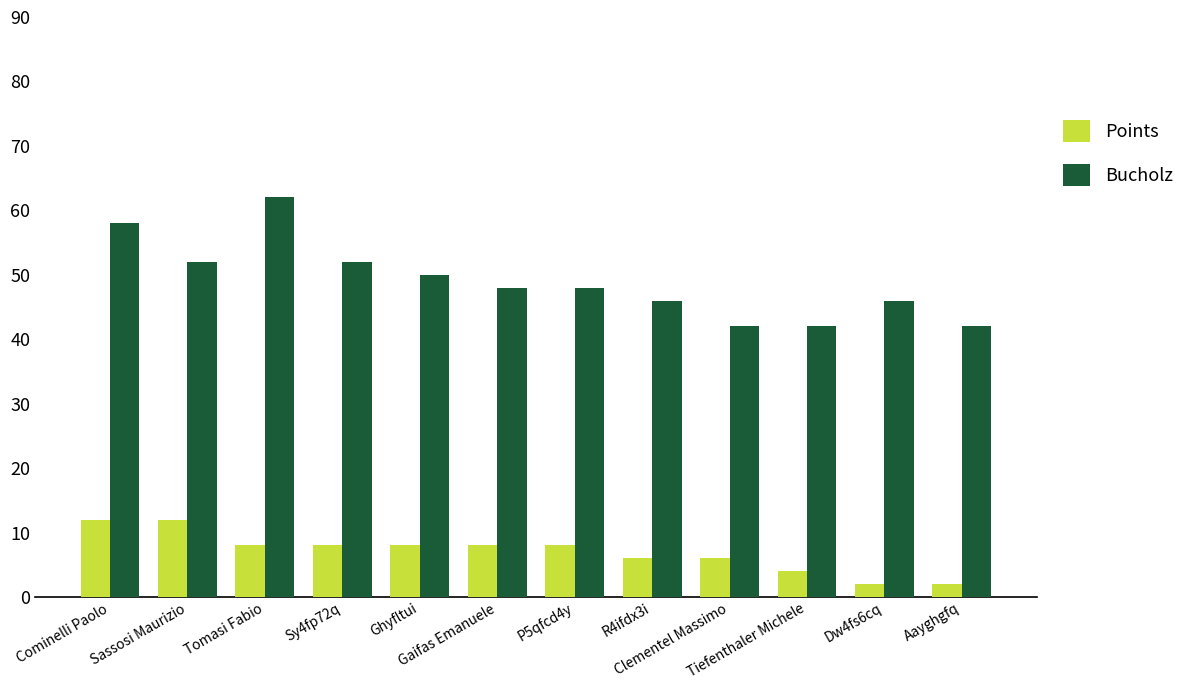

How many data points does each series have?

12